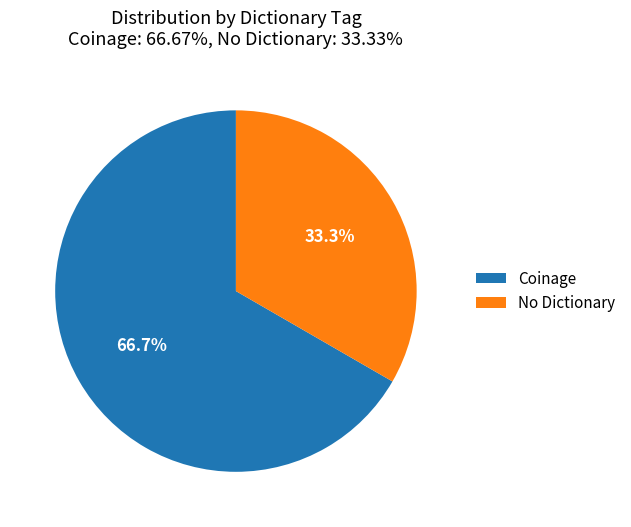

To the nearest percent, what is the difference between the largest and smallest slice percentages?

33%